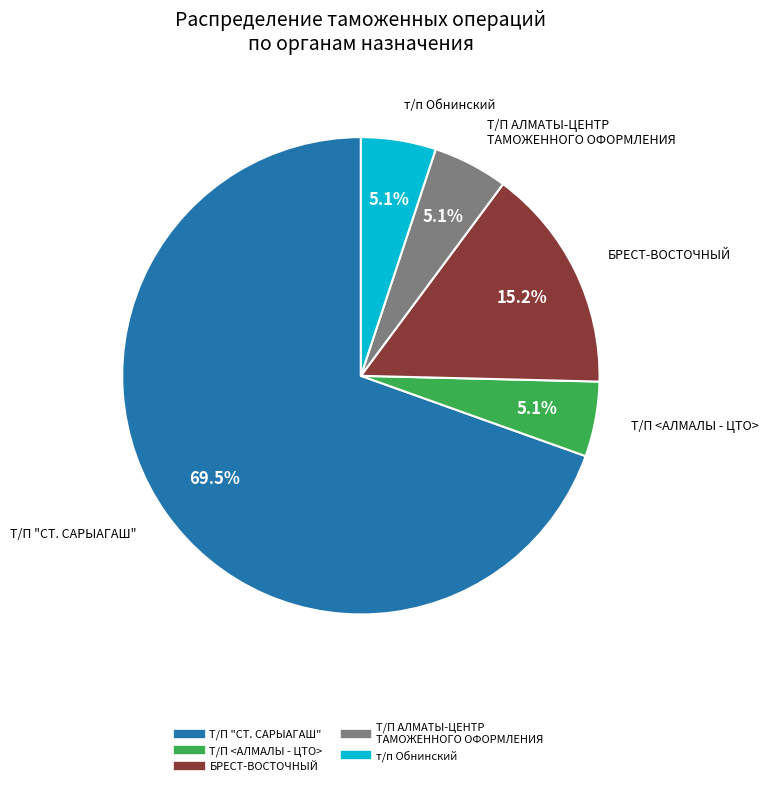

How many segments does this pie chart have?

5